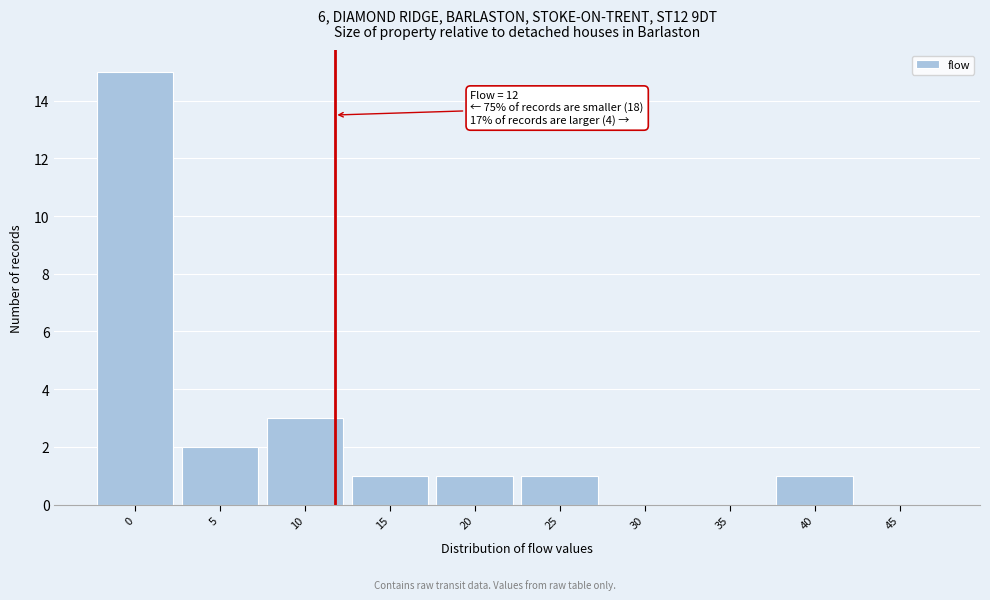

Reading right to left, transcribe all the data shown in this chart.

45=0	40=1	35=0	30=0	25=1	20=1	15=1	10=3	5=2	0=15